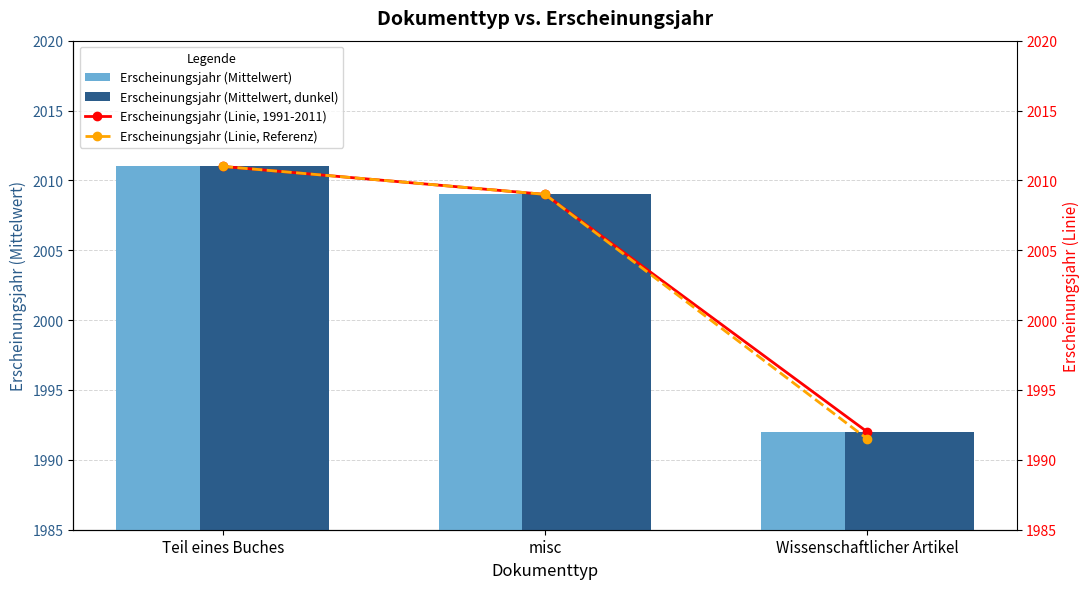

Which series changed the most between misc and Wissenschaftlicher Artikel?

Erscheinungsjahr (Linie, Referenz)